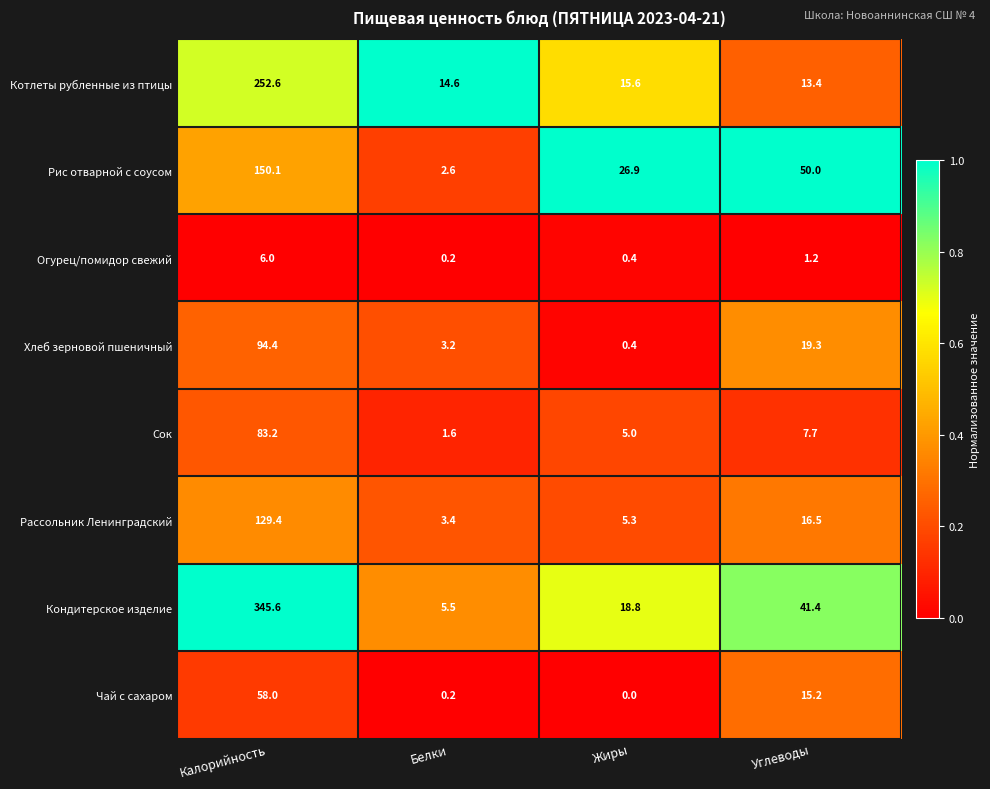

What is the greatest value displayed?

345.6